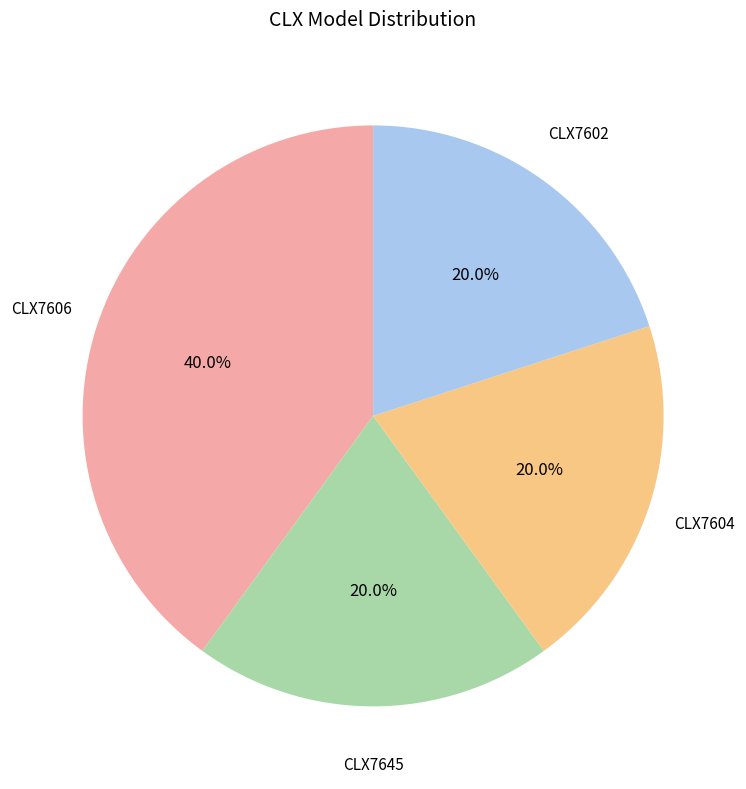

To the nearest percent, what is the average slice percentage?

25%